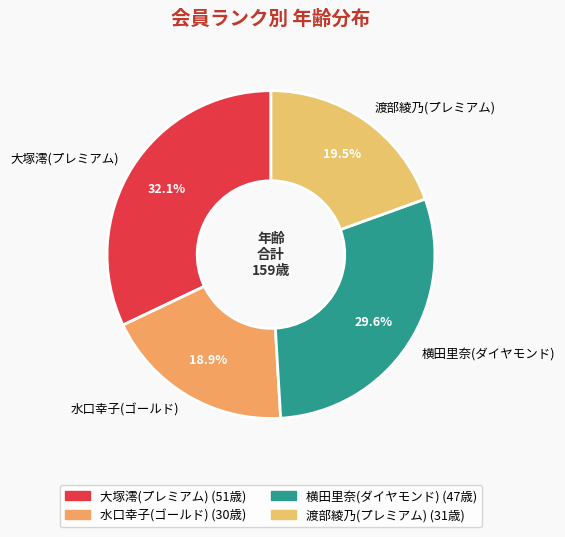

Is there any slice that represents more than half of the pie?

No